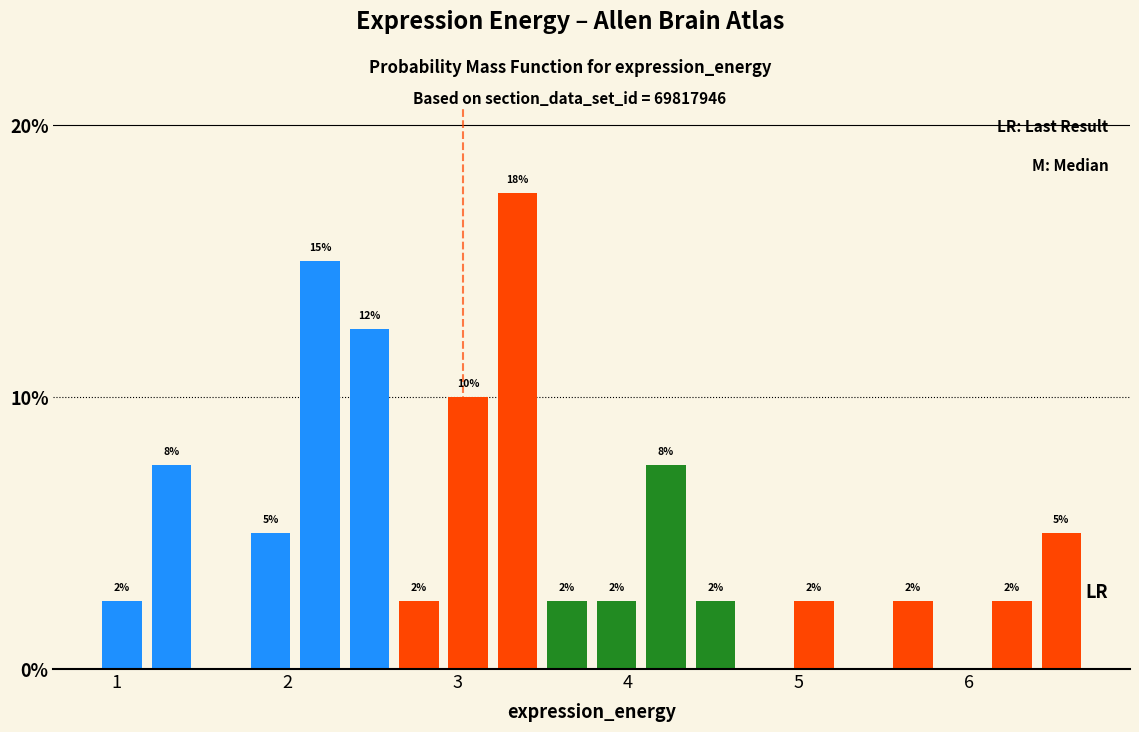

Read against the x-axis, roughly where is the centre of the tallest bar?

3.4